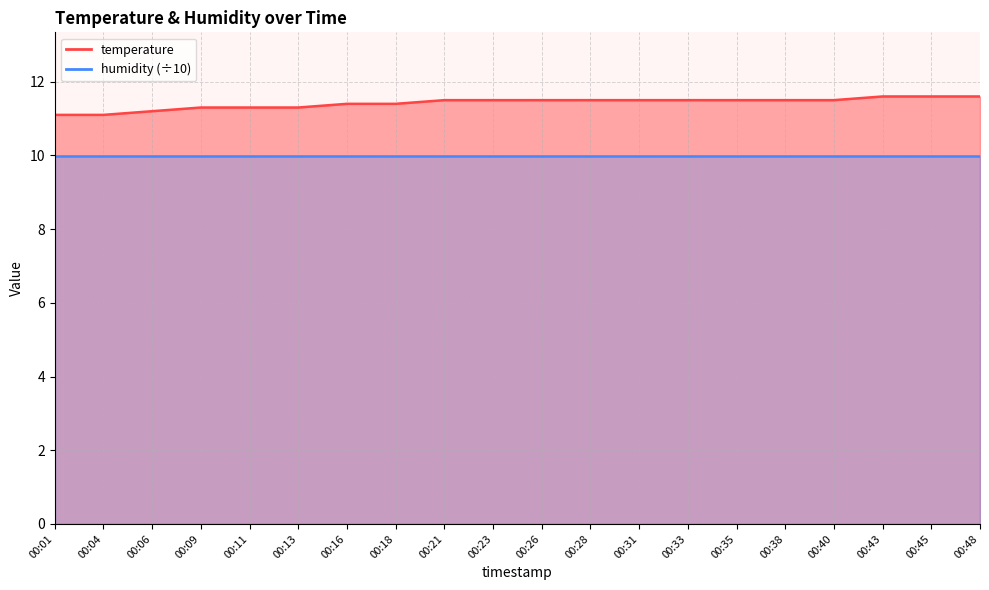

List the labels in order of value, largest first.

00:43, 00:45, 00:48, 00:21, 00:23, 00:26, 00:28, 00:31, 00:33, 00:35, 00:38, 00:40, 00:16, 00:18, 00:09, 00:11, 00:13, 00:06, 00:01, 00:04